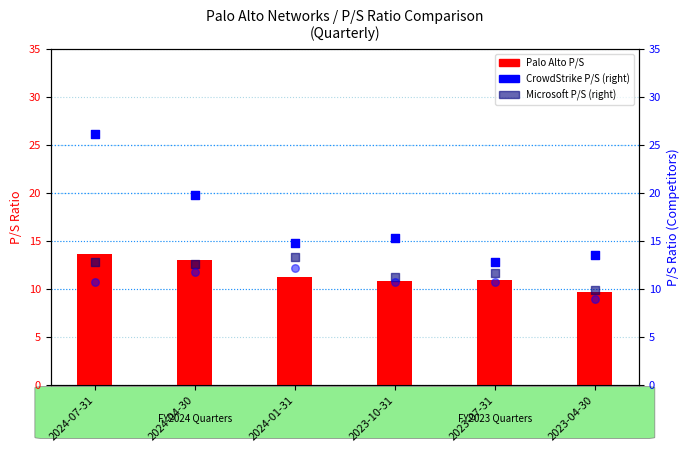

What is the total value across all series at 2023-04-30?

42.0